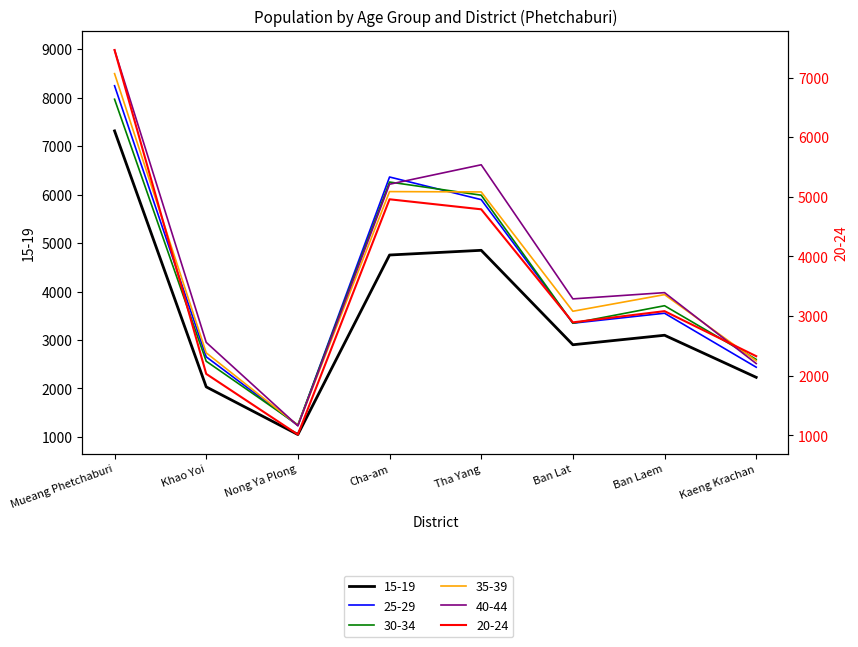

Rank the series by their maximum value, from lowest to highest.

15-19, 20-24, 30-34, 25-29, 35-39, 40-44